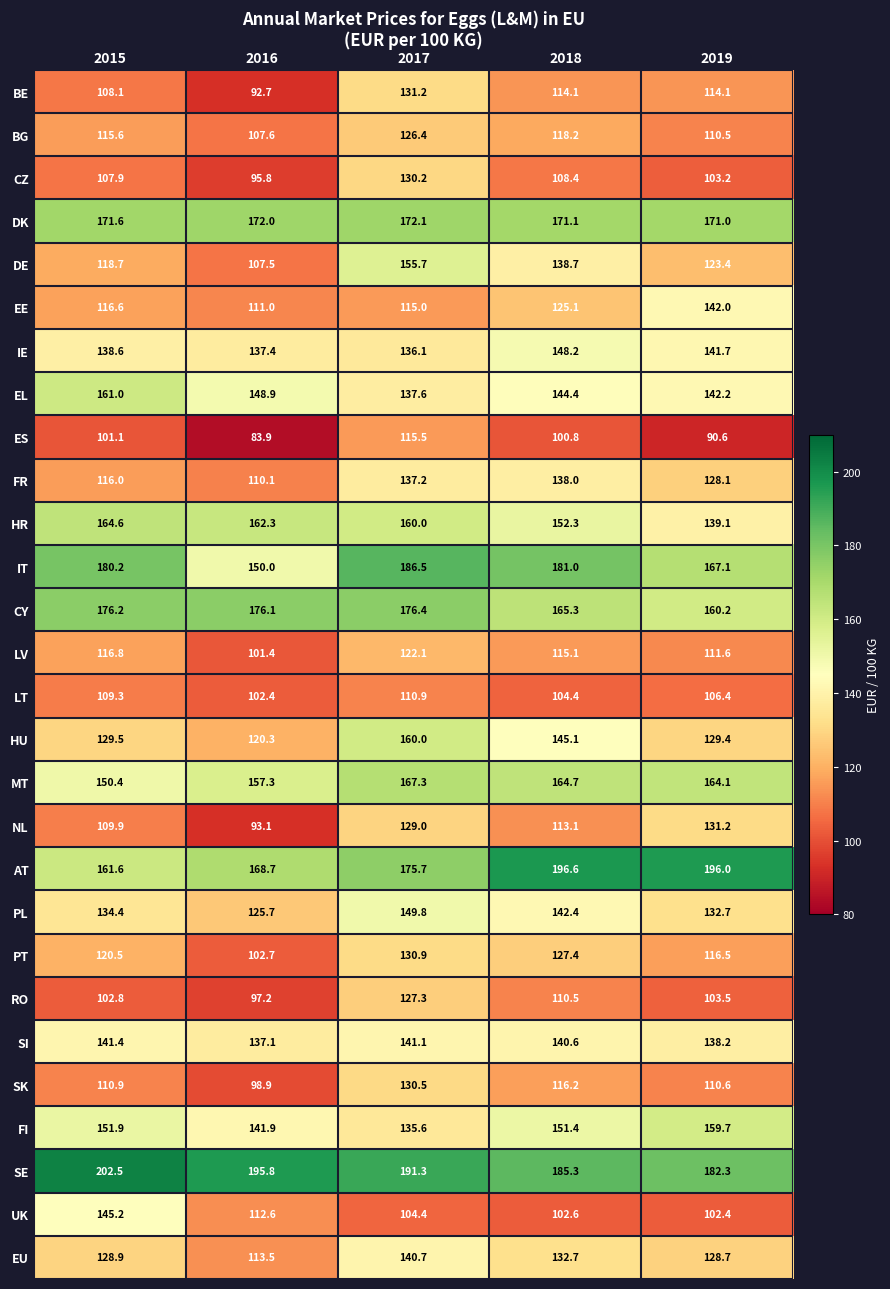

What is the difference between the RO values at 2016 and 2015?

5.6